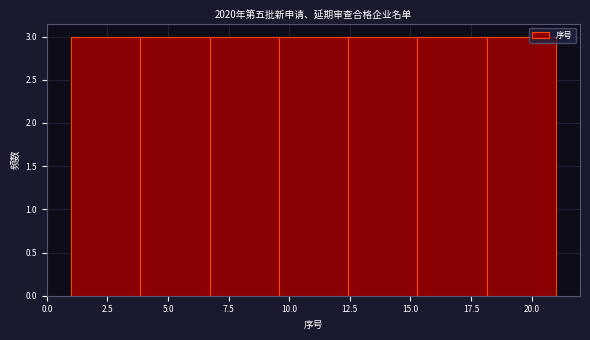

How tall is the bar that spans 1.0 to 4.0 on the x-axis? Neither the bar edges nor the heights are printed on the chart, so give them approximately, as read against the axes.

3